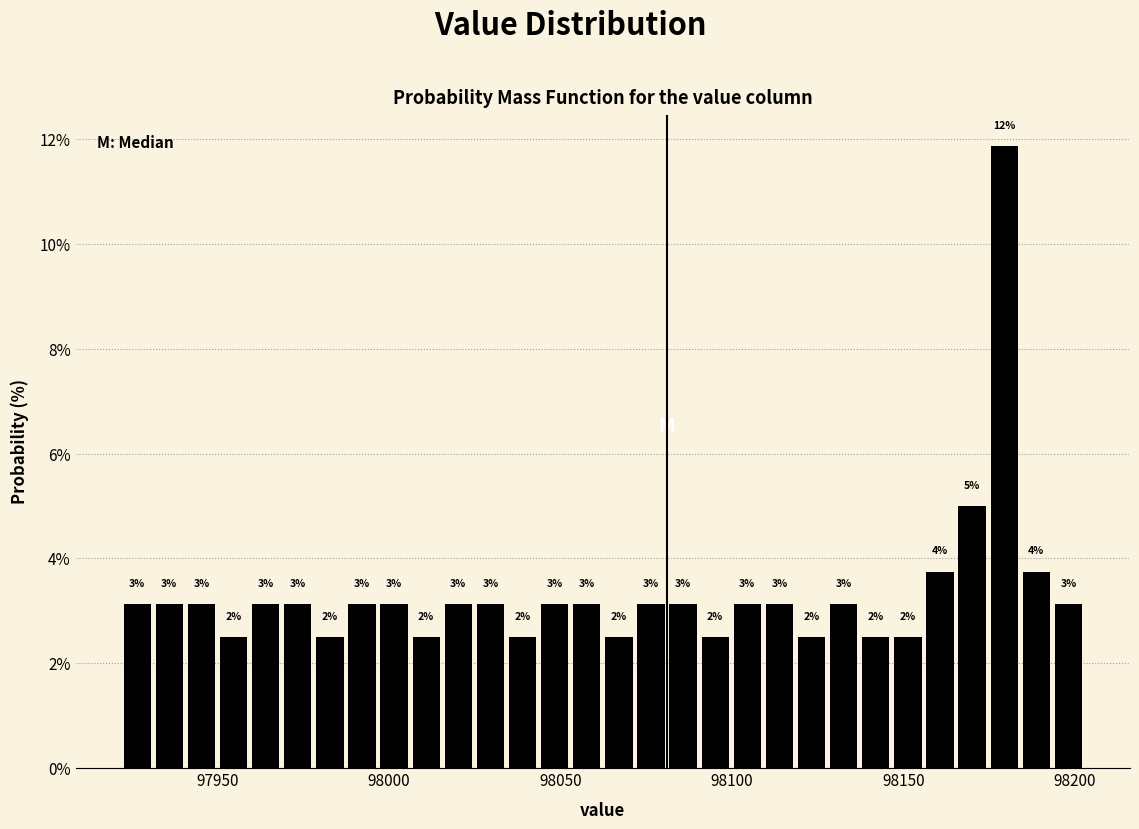

Read against the x-axis, roughly where is the centre of the tallest bar?

98180